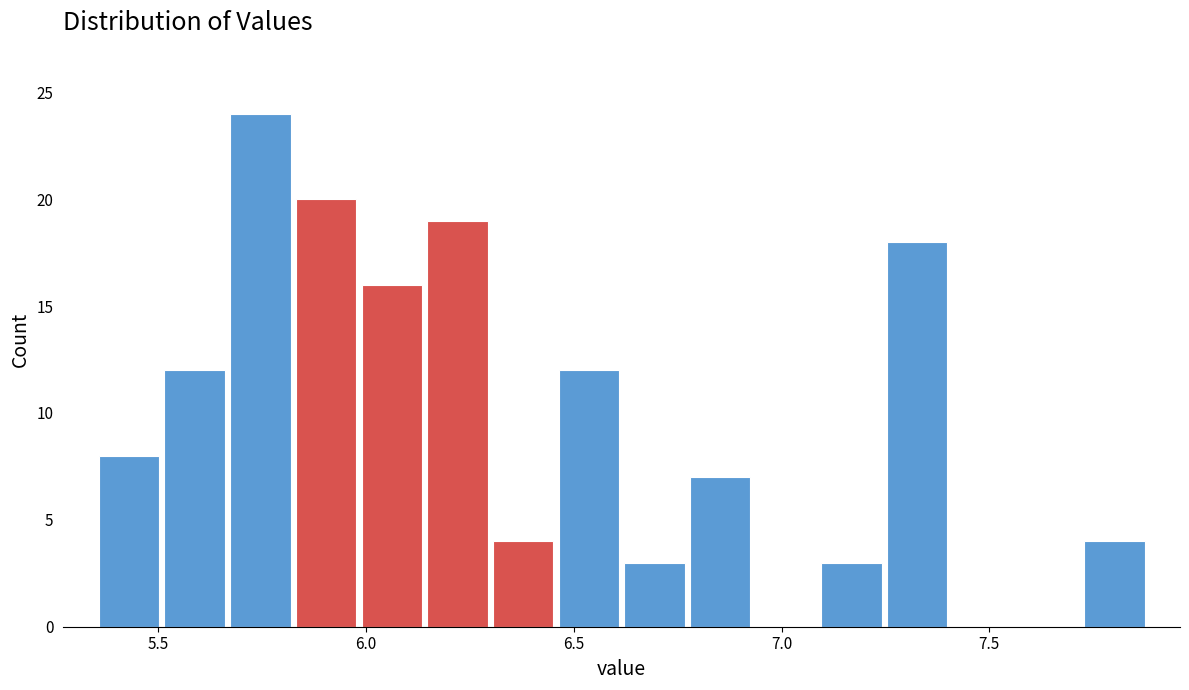

Read against the x-axis, roughly where is the centre of the tallest bar?

5.75